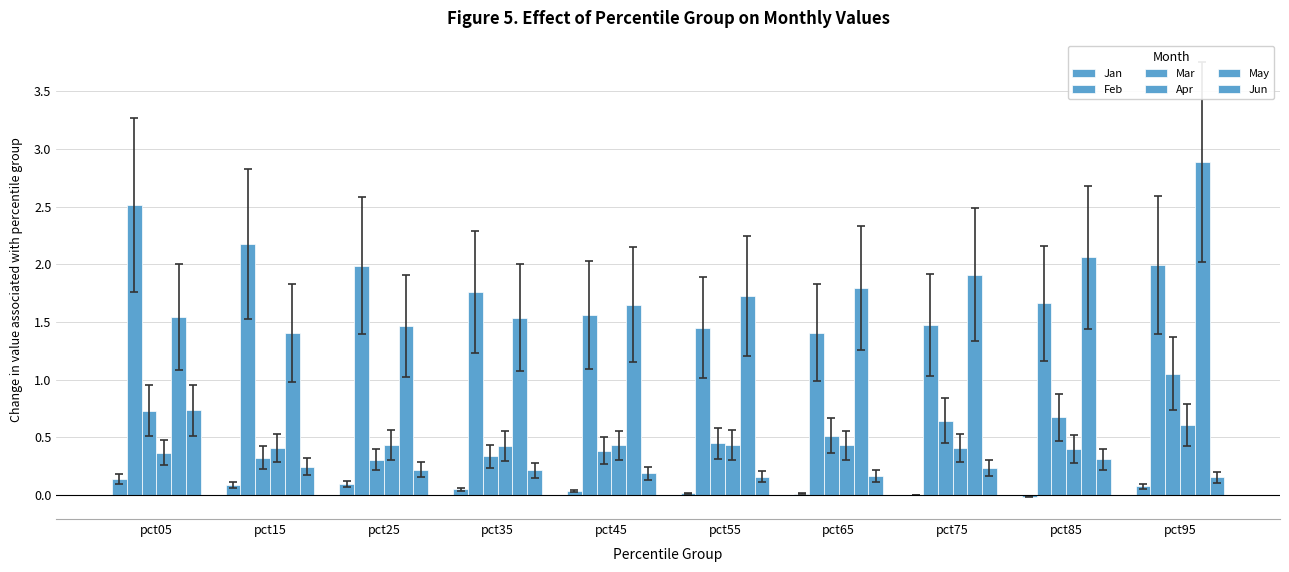

How many series are shown in this chart?

6